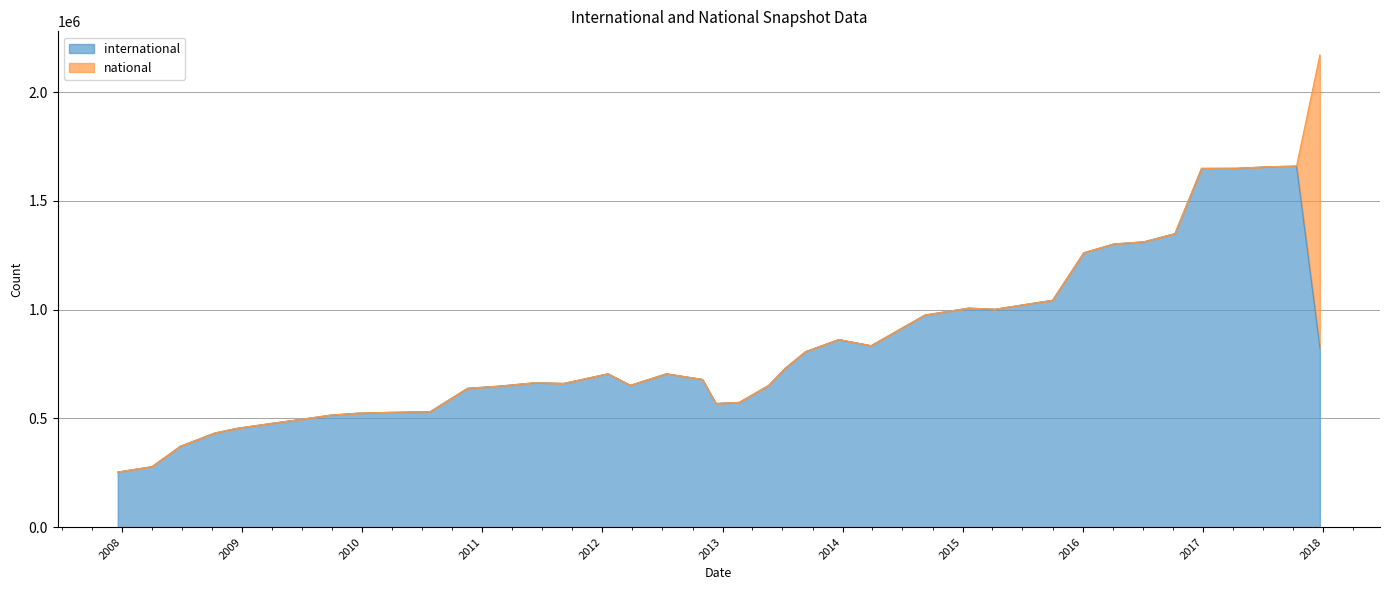

What is the average value of the international series?

823898